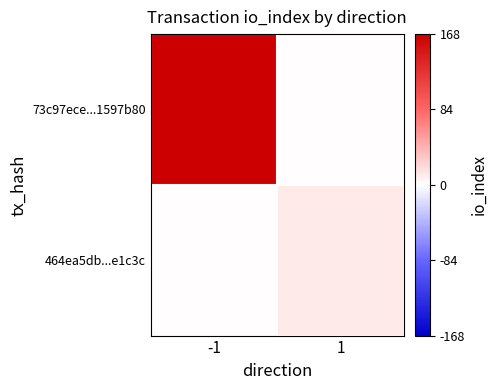

Reading left to right, list all the values displayed in this chart.

73c97ece...1597b80: -1=168	1=0
464ea5db...e1c3c: -1=0	1=11